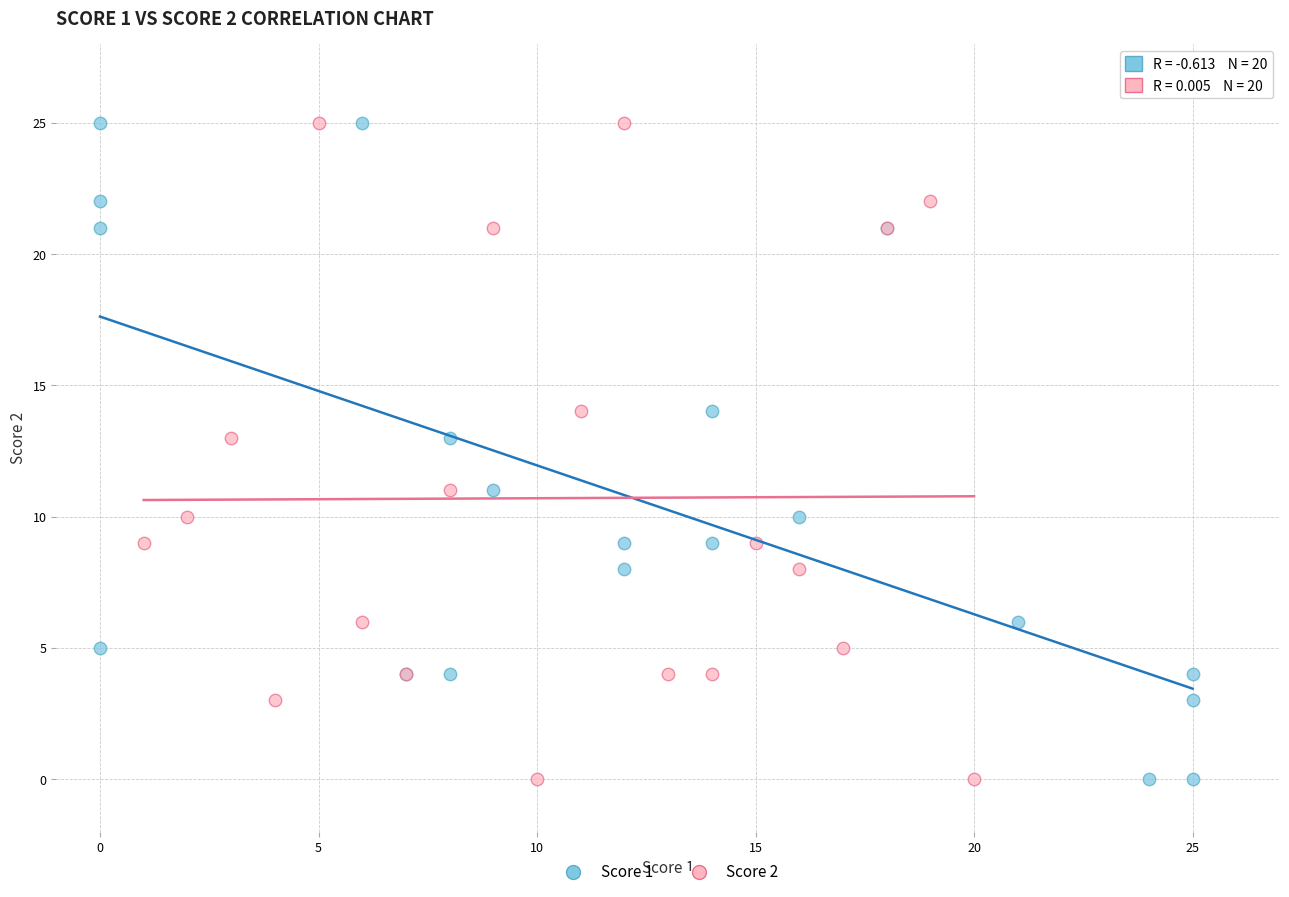

What are all the series names shown in the legend?

Score 1, Score 2